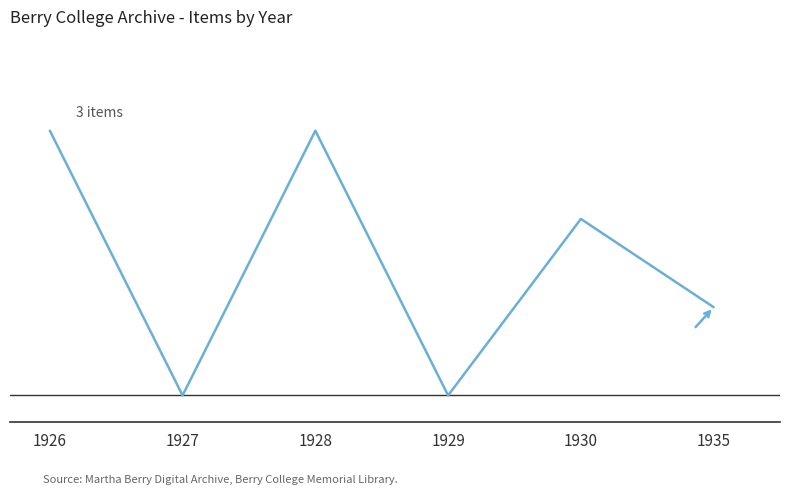

How many values are between 0 and 3?

6